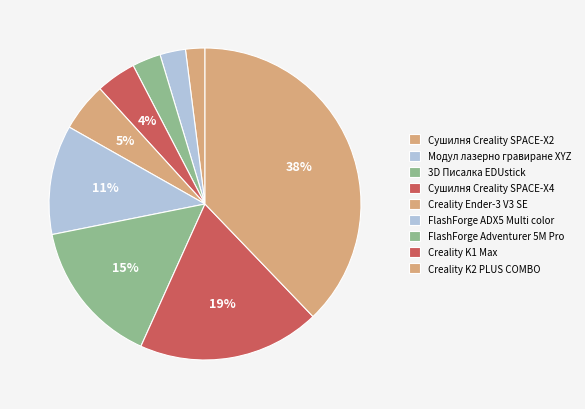

Rank the categories by value from lowest to highest.

Сушилня Creality SPACE-X2, Модул лазерно гравиране XYZ, 3D Писалка EDUstick, Сушилня Creality SPACE-X4, Creality Ender-3 V3 SE, FlashForge ADX5 Multi color, FlashForge Adventurer 5M Pro, Creality K1 Max, Creality K2 PLUS COMBO